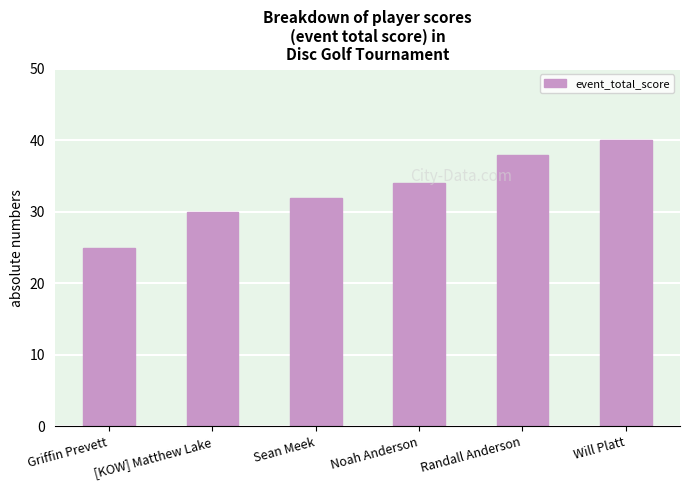

What is the maximum value shown in the chart?

40